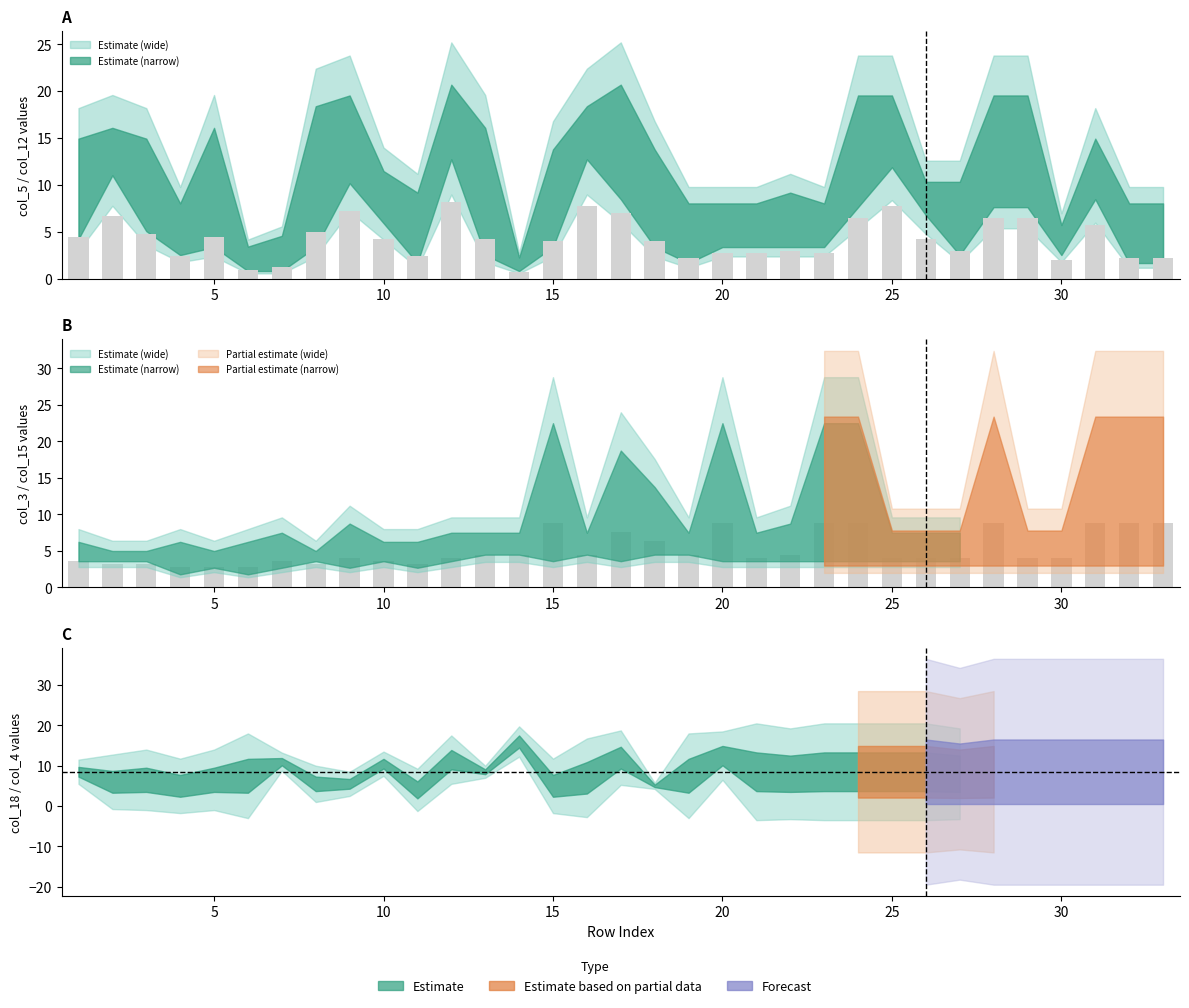

Is the value of col_4 at 2 greater than the value of col_12 at 29?

No